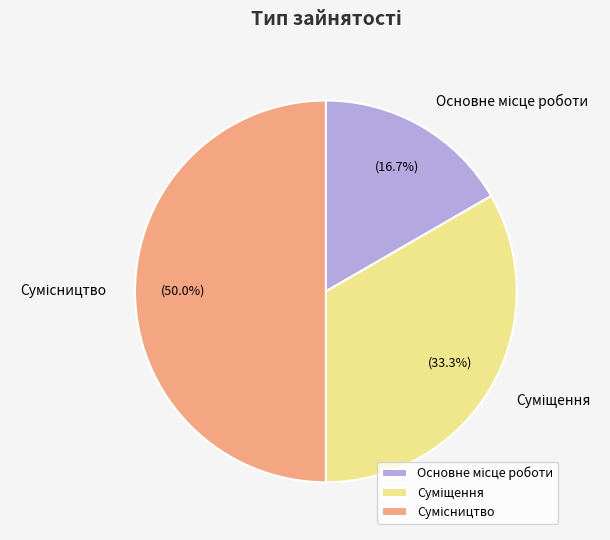

How many slices are in this pie chart?

3